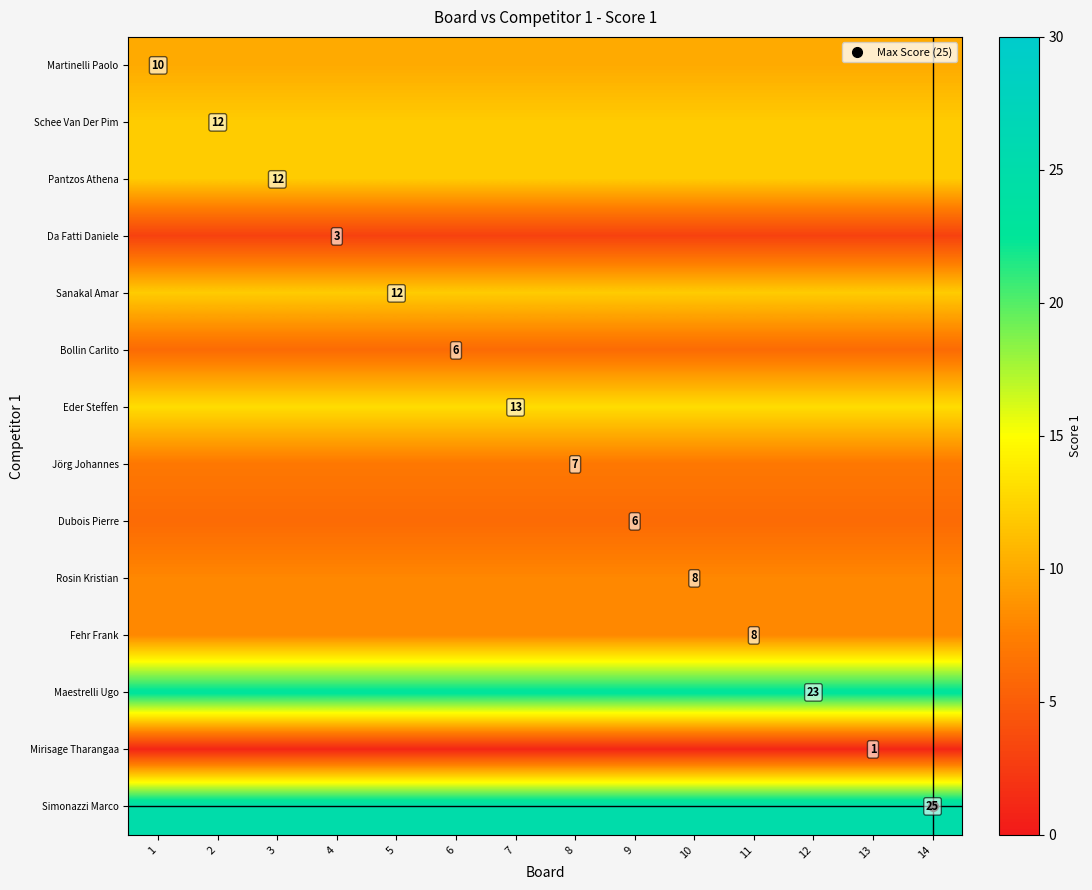

Between 6 and 4, which is larger?

6